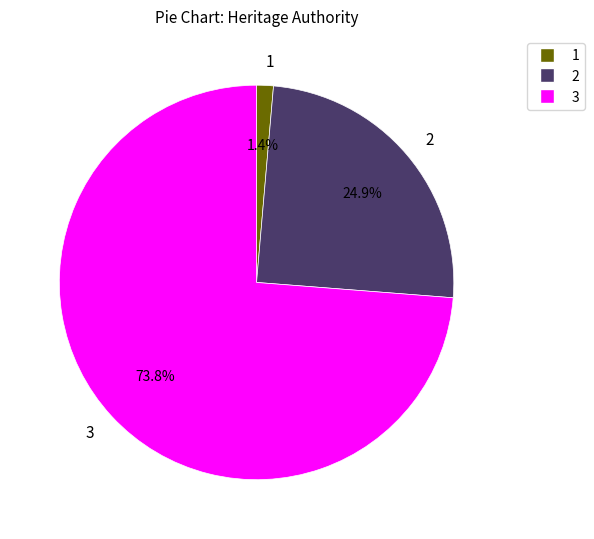

Which slice is the smallest?

1